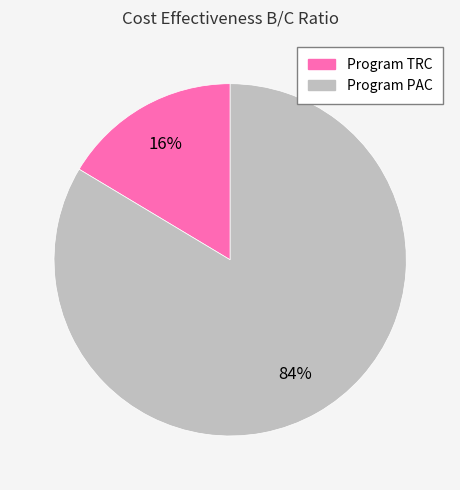

Rank the categories by value from highest to lowest.

Program PAC, Program TRC